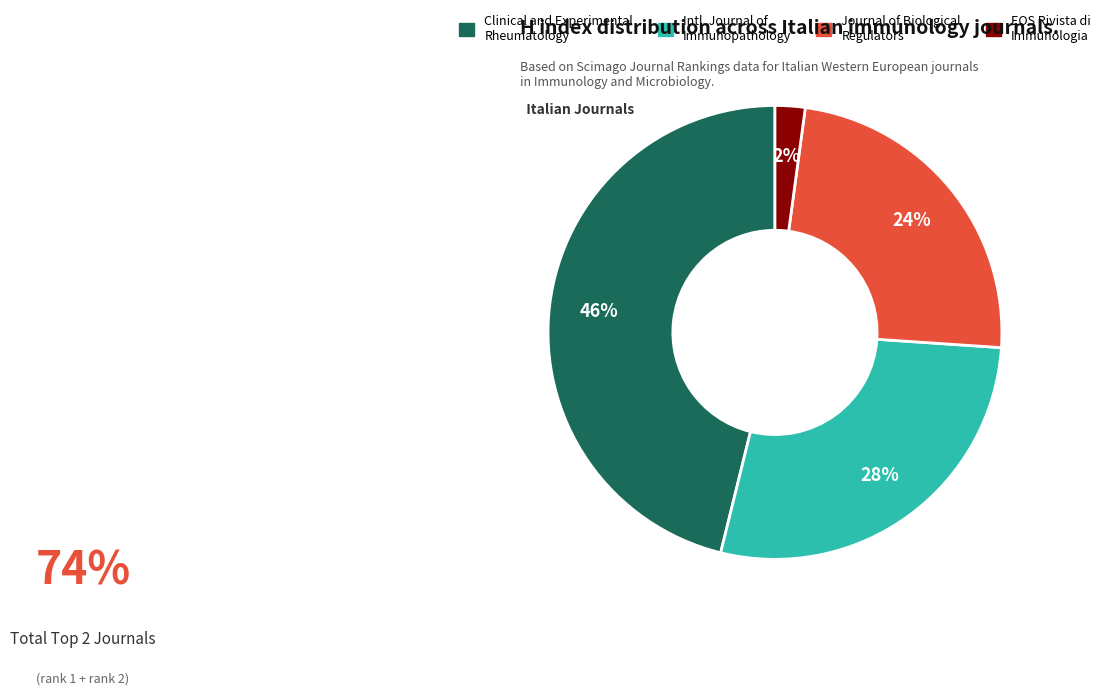

Does any single category account for the majority?

No